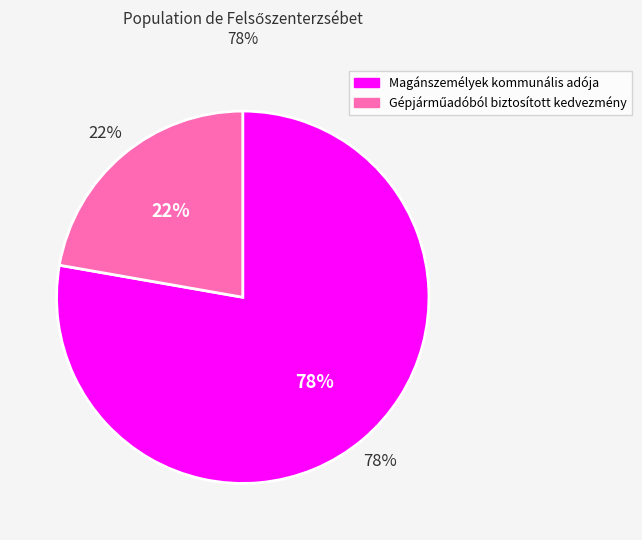

Does any single category account for the majority?

Yes